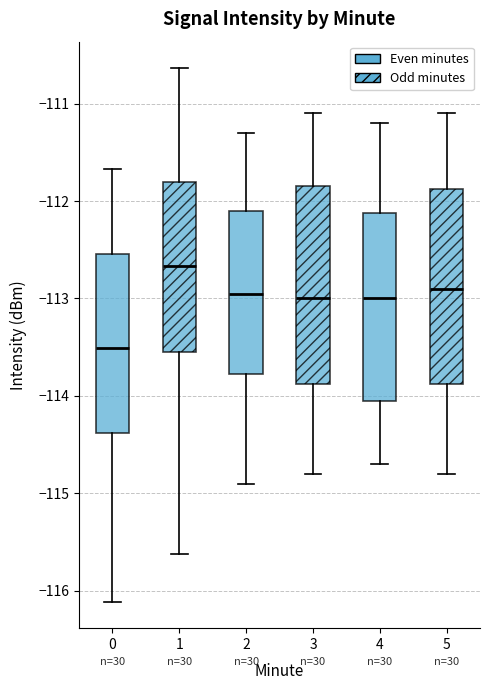

Reading left to right, transcribe this box plot: for each box, give where its median line is, the range the box spans, and where its two whiskers end, as read against the y-axis. The values are not printed on the chart, so give them approximately, as read against the axis.

0: median -113.5, box -114.4 to -112.5, whiskers -116.1 to -111.7
1: median -112.7, box -113.5 to -111.8, whiskers -115.6 to -110.6
2: median -112.9, box -113.8 to -112.1, whiskers -114.9 to -111.3
3: median -113.0, box -113.9 to -111.8, whiskers -114.8 to -111.1
4: median -113.0, box -114.0 to -112.1, whiskers -114.7 to -111.2
5: median -112.9, box -113.9 to -111.9, whiskers -114.8 to -111.1